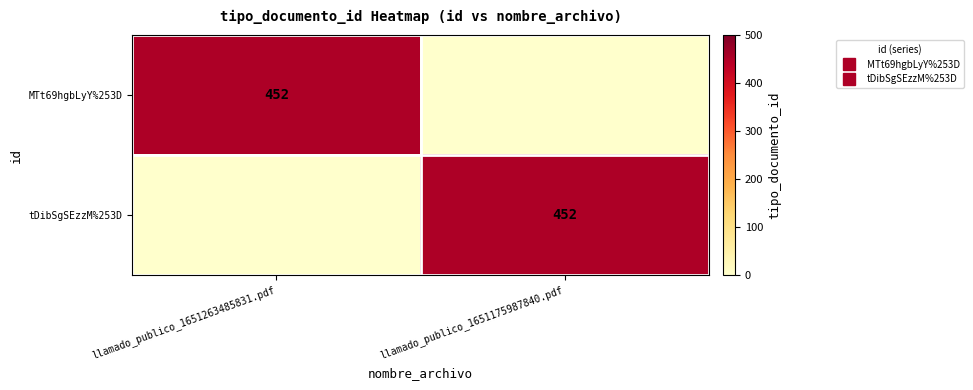

What is the maximum value shown in the chart?

452